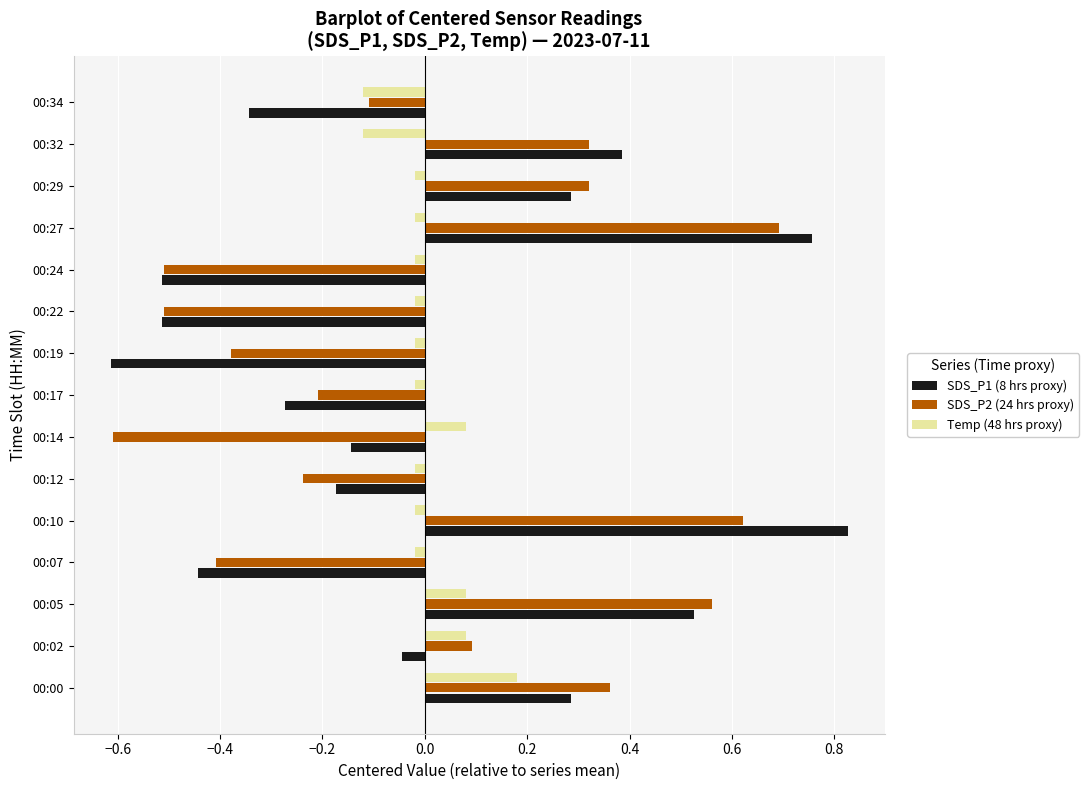

What is the smallest value displayed?

-0.6